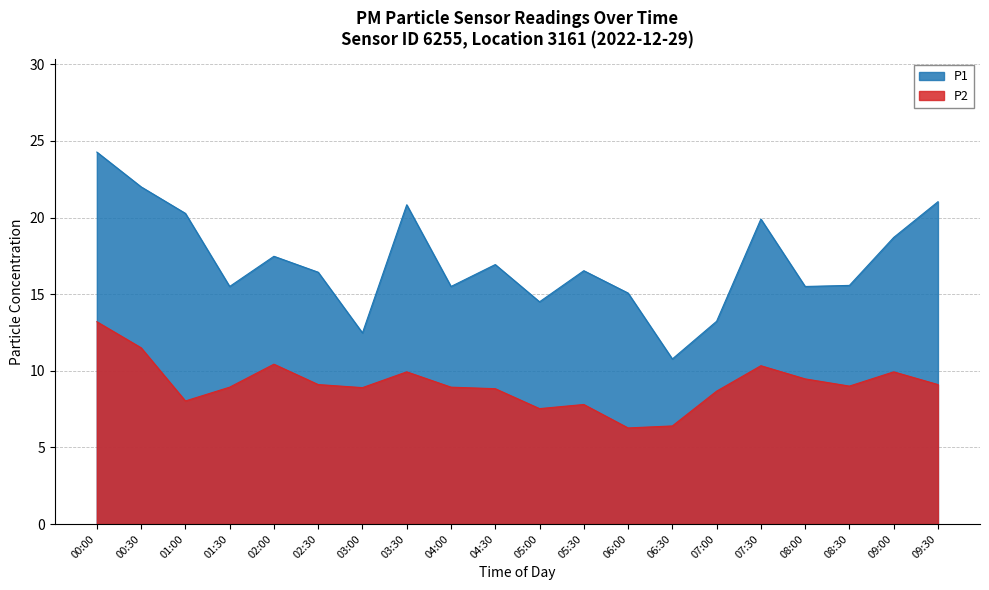

How many lines are shown in the chart?

2